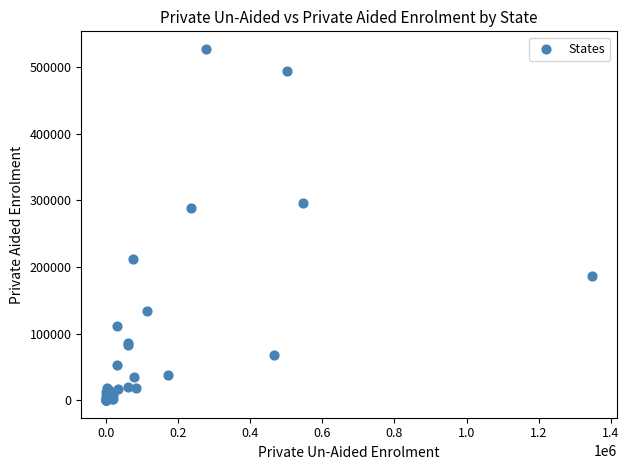

What Y value in the scatter plot is closest to 263589?

288224